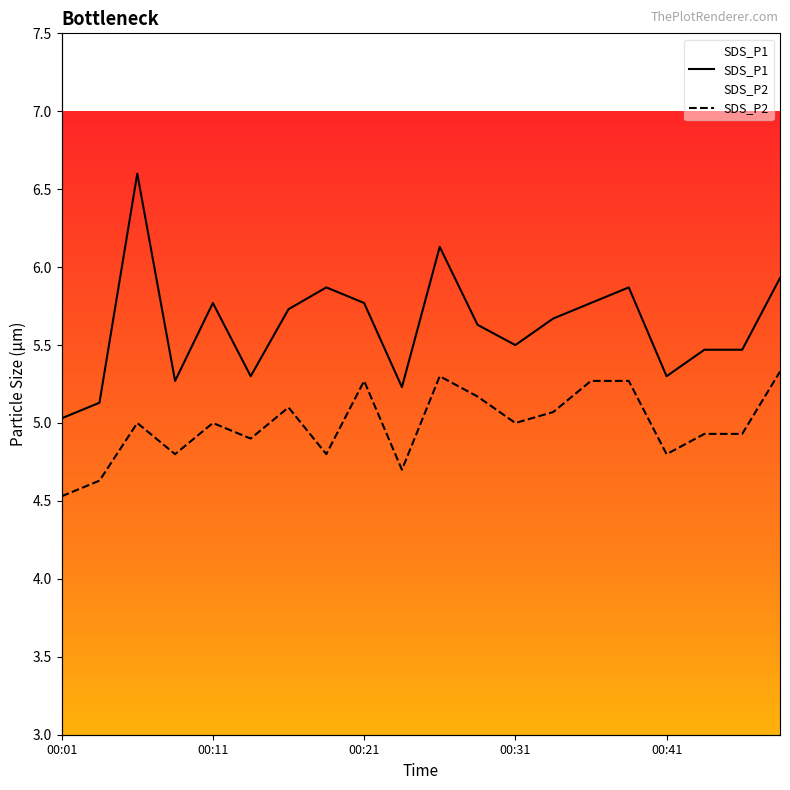

Count the number of data series in this chart.

2